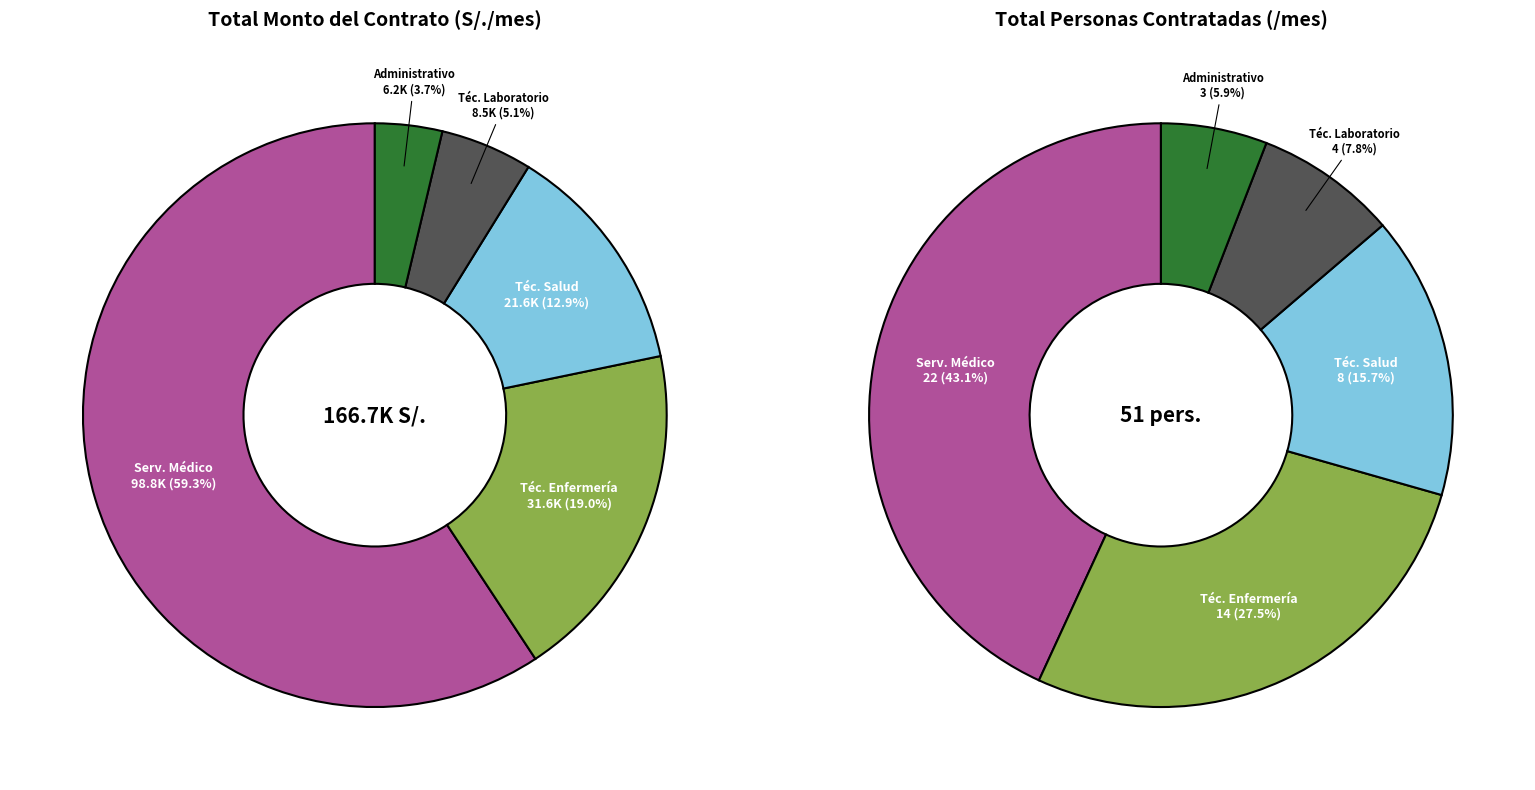

Between 14 and 21, which series saw the biggest shift?

MONTO TOTAL DEL CONTRATO S/.